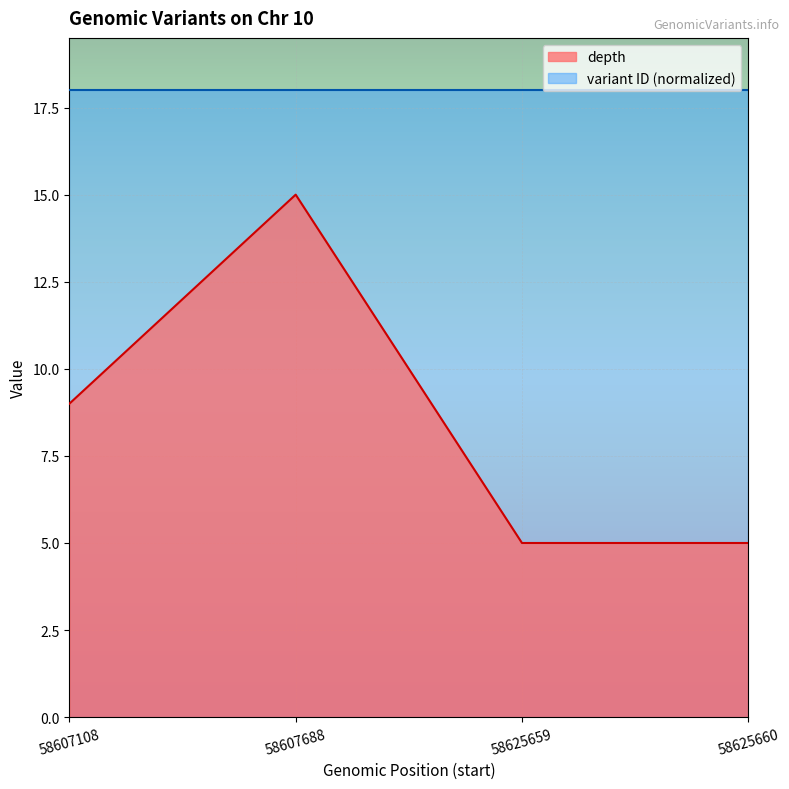

Reading left to right, transcribe all the data shown in this chart.

depth: 58607108=9.0	58607688=15.0	58625659=5.0	58625660=5.0
variant ID: 58607108=18.0	58607688=18.0	58625659=18.0	58625660=18.0